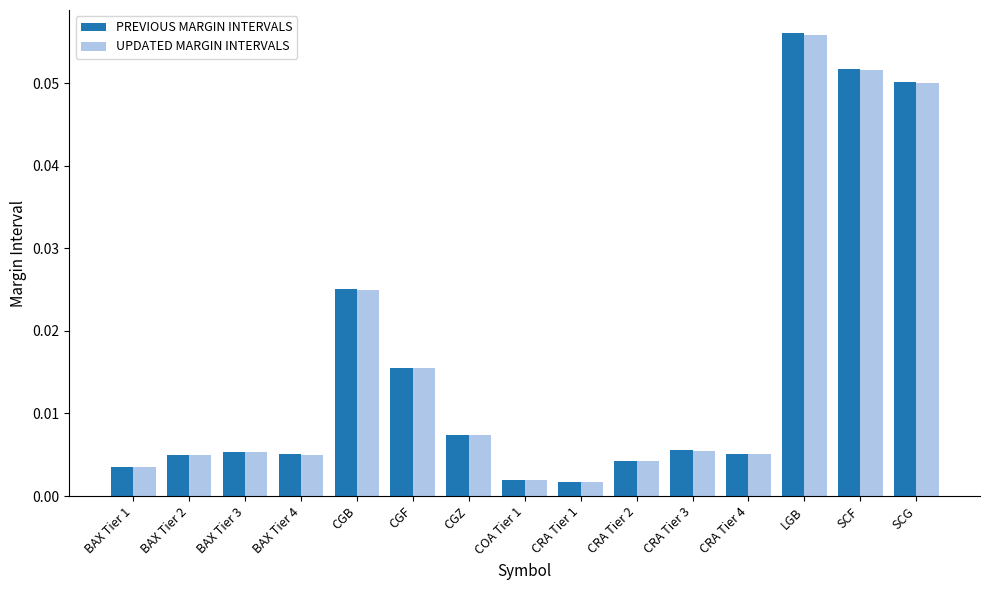

At how many categories does at least one series exceed 0?

15